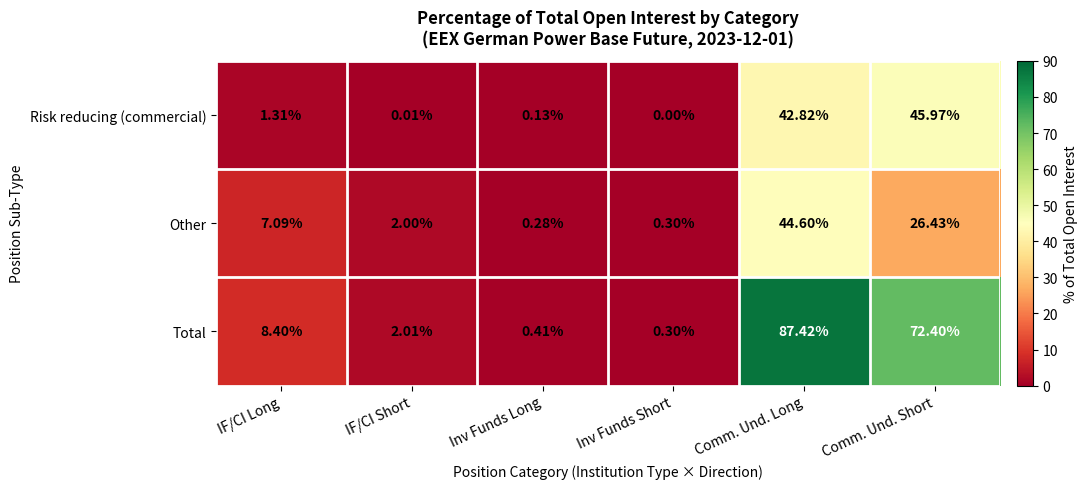

How many distinct data groups are displayed?

3